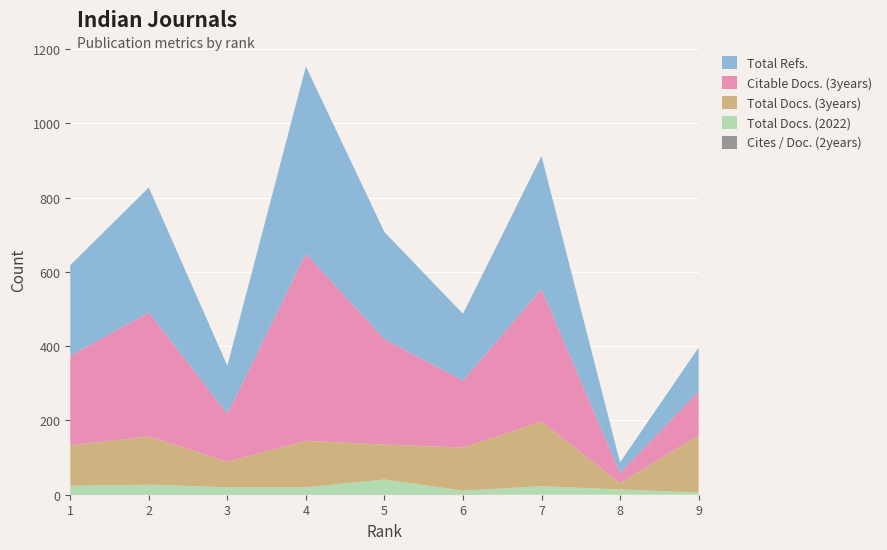

Reading right to left, list all the values displayed in this chart.

Total Docs. (2022): 9=6	8=14	7=23	6=10	5=40	4=19	3=19	2=26	1=23
Total Docs. (3years): 9=154	8=17	7=174	6=116	5=94	4=125	3=69	2=130	1=109
Total Refs.: 9=118	8=28	7=358	6=180	5=288	4=504	3=129	2=336	1=244
Citable Docs. (3years): 9=118	8=28	7=357	6=180	5=284	4=504	3=129	2=334	1=241
Cites / Doc. (2years): 9=0	8=0	7=0	6=1	5=1	4=1	3=1	2=1	1=1